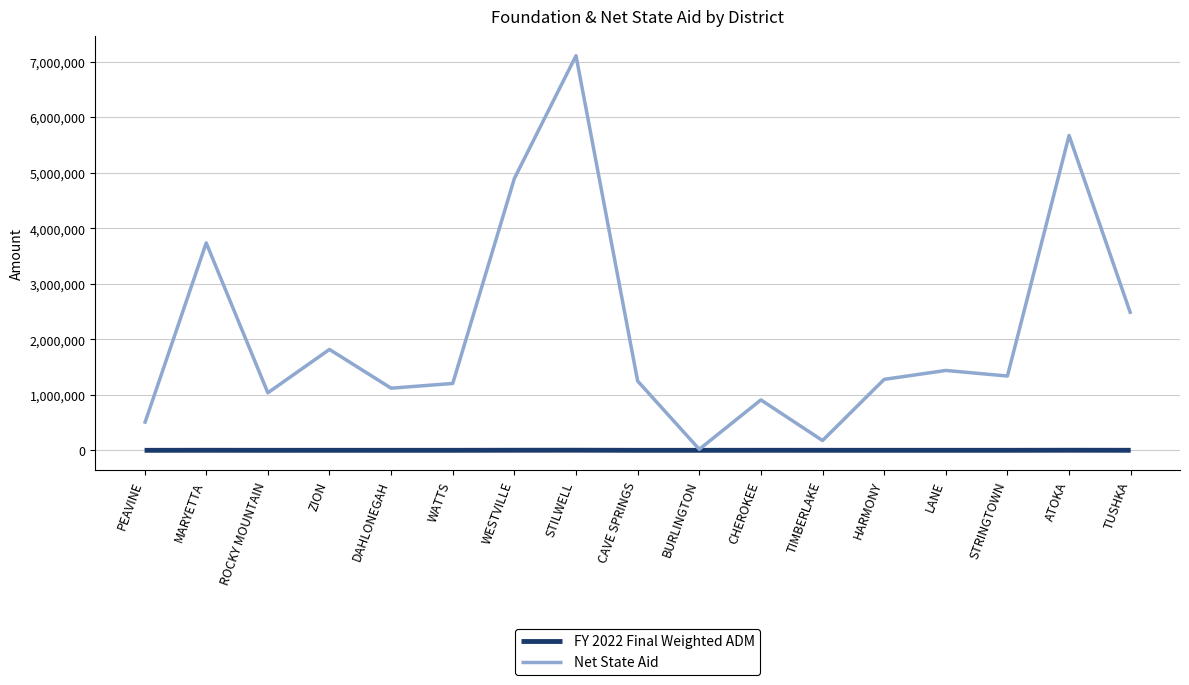

Read the FY 2022 Final Weighted ADM value at ROCKY MOUNTAIN.

295.0